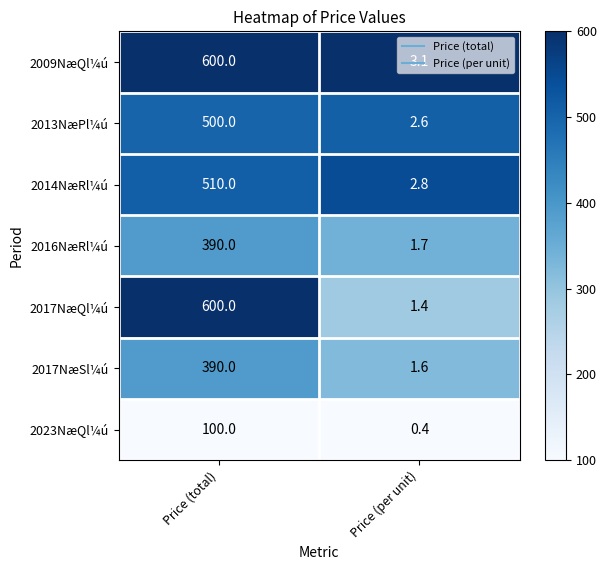

List the labels in order of 2013NæPl¼ú value, smallest first.

Price (per unit), Price (total)